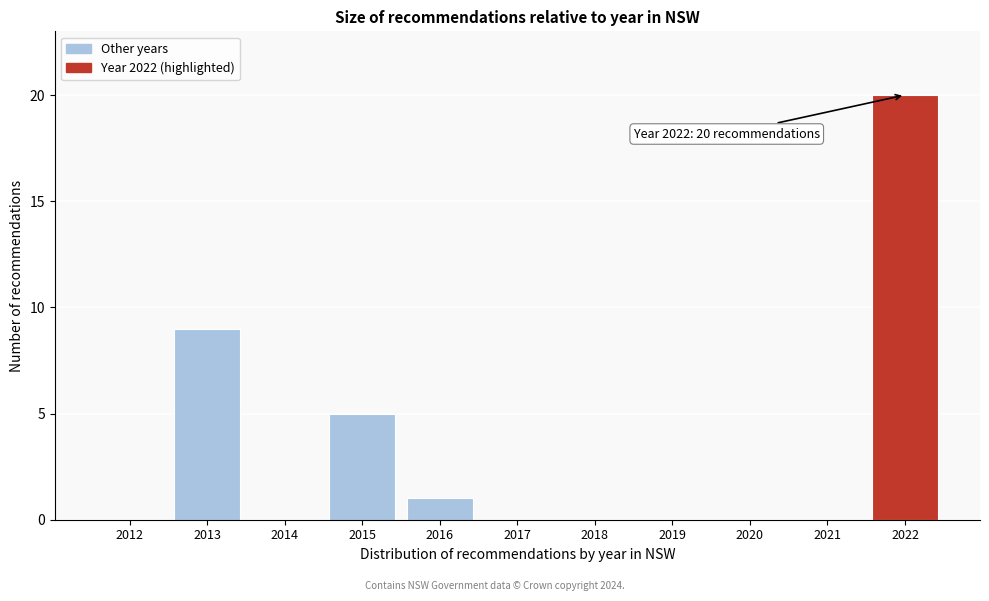

Reading left to right, what are all the values shown in this chart?

2012=0	2013=9	2014=0	2015=5	2016=1	2017=0	2018=0	2019=0	2020=0	2021=0	2022=20